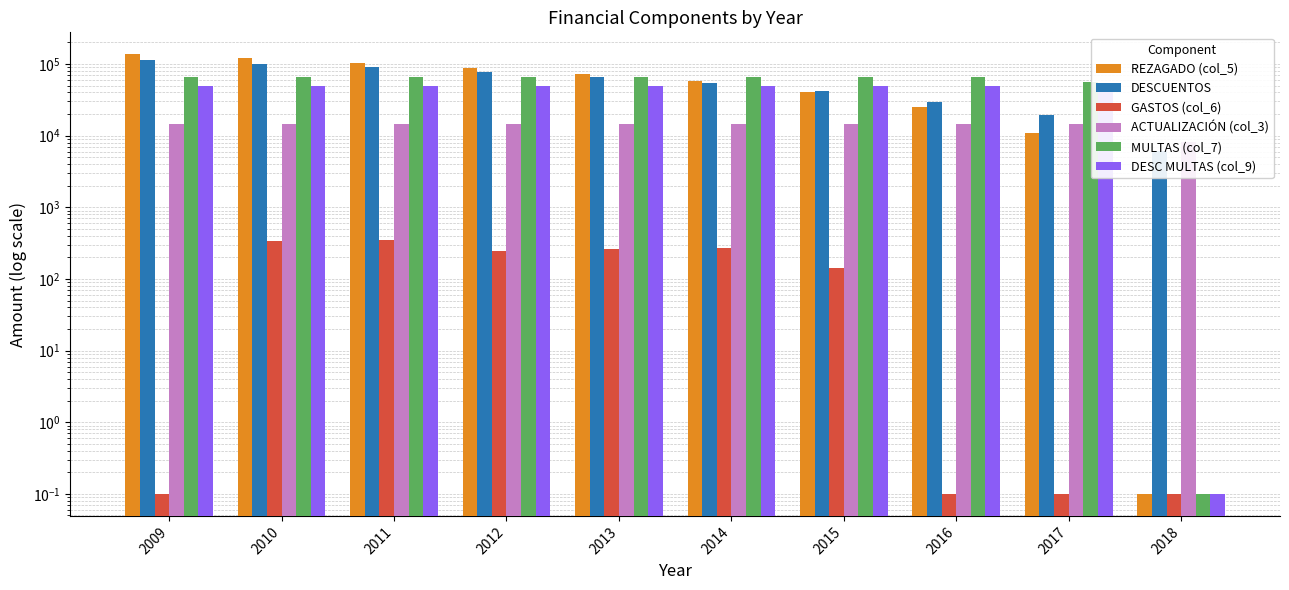

True or false: MULTAS (col_7) has a value of 66195.5 at 2013.

True